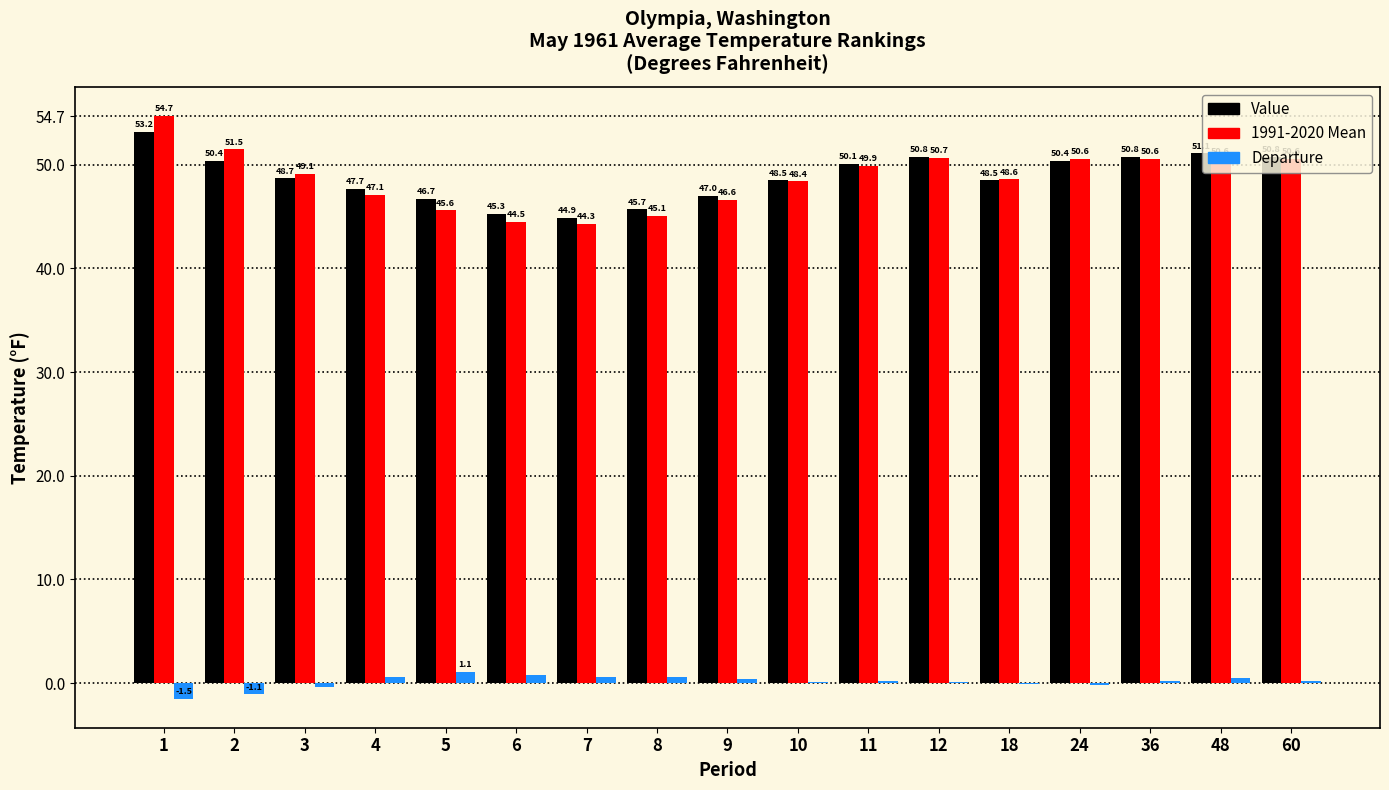

Is the value of Value at 48 greater than the value of Departure at 36?

Yes